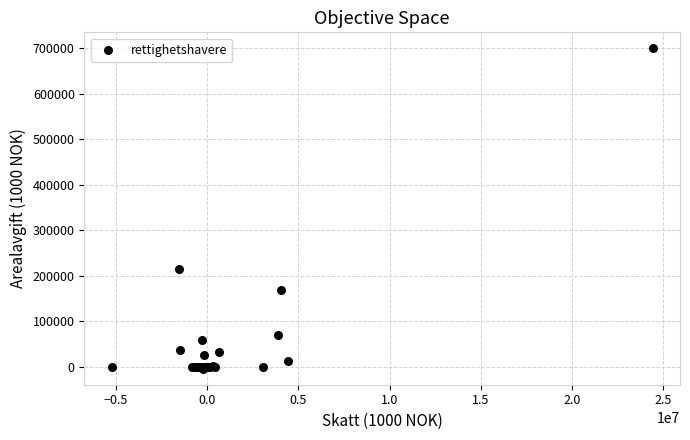

What Y value in the scatter plot is closest to 347684?

215463